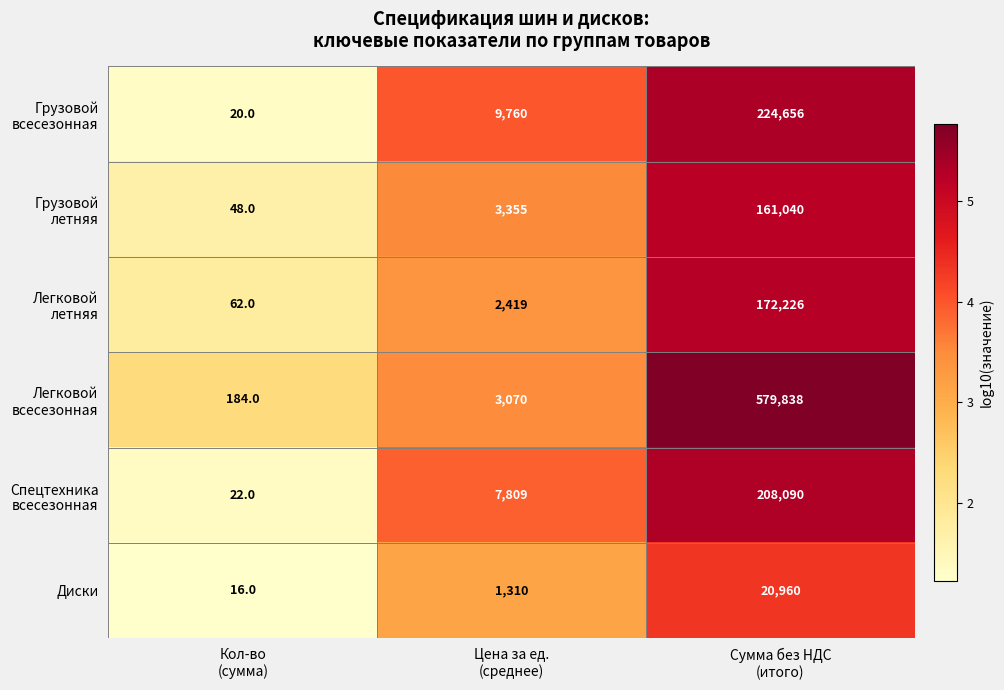

What is the lowest value of the Диски series?

16